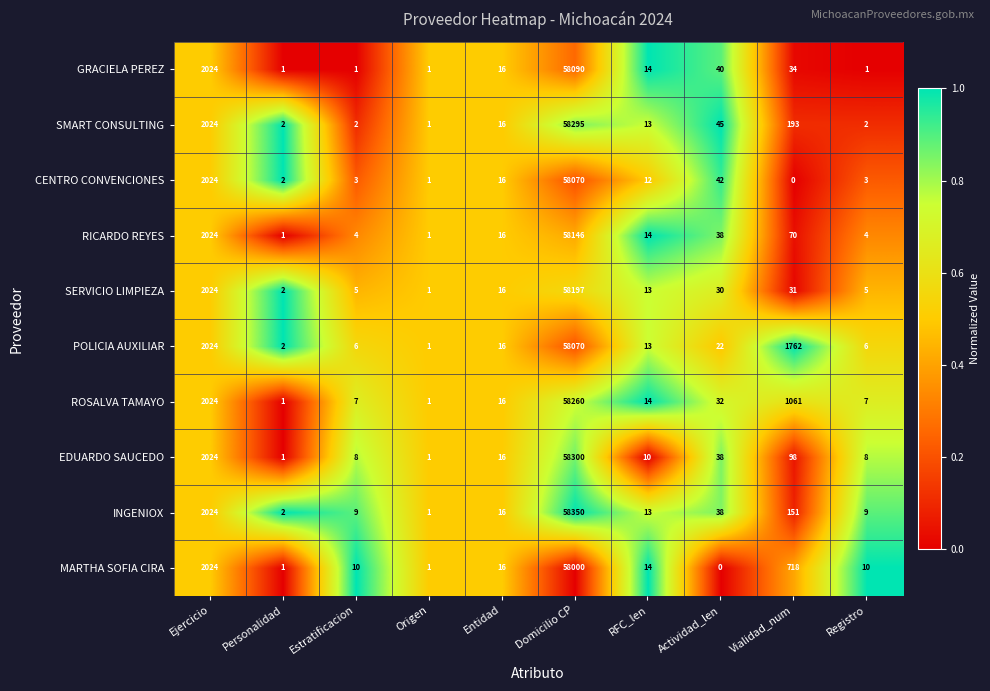

What is the greatest value displayed?

58350